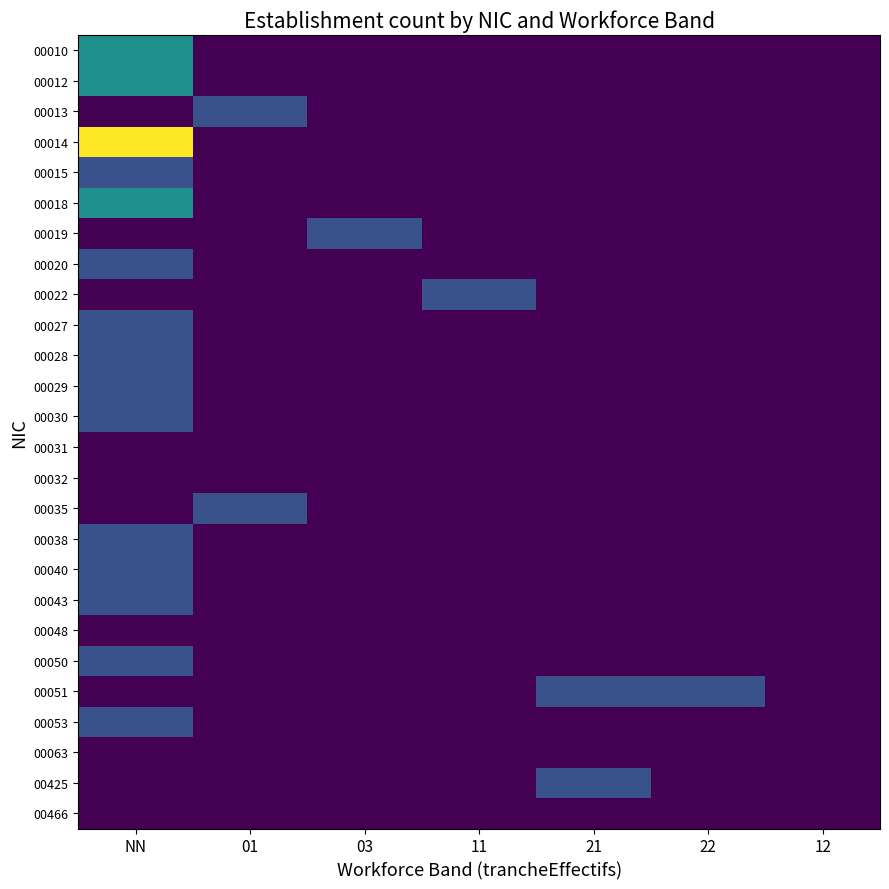

At how many categories does at least one series exceed 1?

1